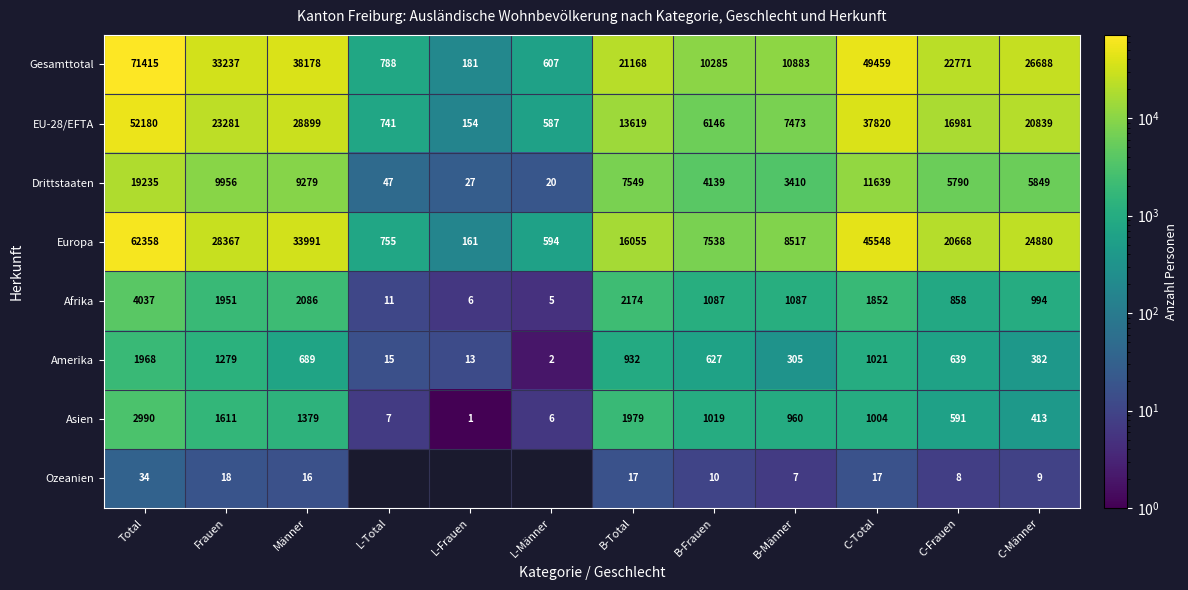

Rank the categories by Drittstaaten value from lowest to highest.

L-Männer, L-Frauen, L-Total, B-Männer, B-Frauen, C-Frauen, C-Männer, B-Total, Männer, Frauen, C-Total, Total